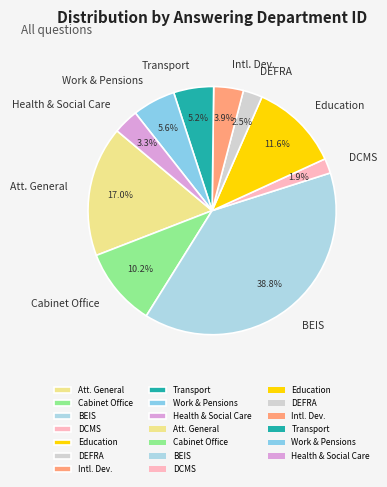

Does any single category account for the majority?

No